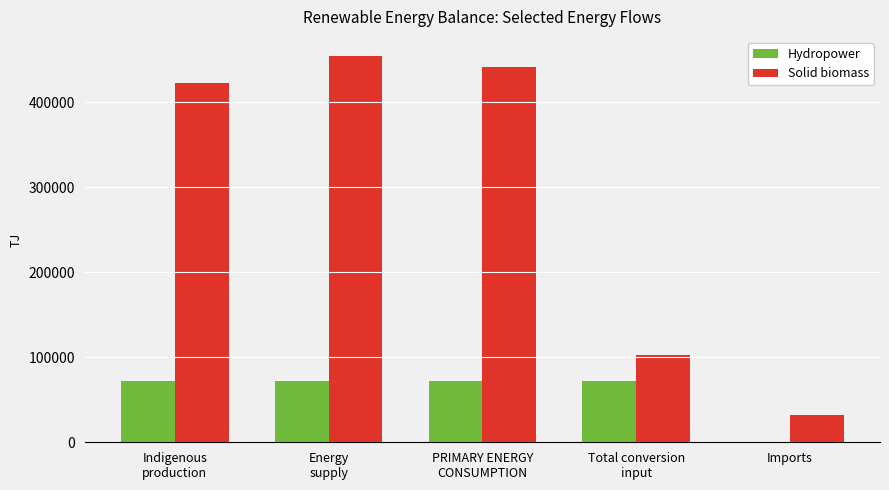

Is it true that Solid biomass equals 703595 at Indigenous
production?

False